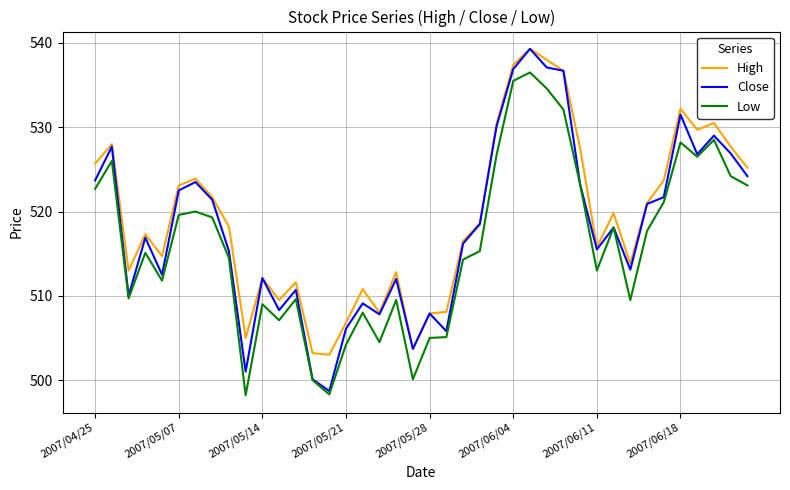

What is the maximum value shown in the chart?

539.3